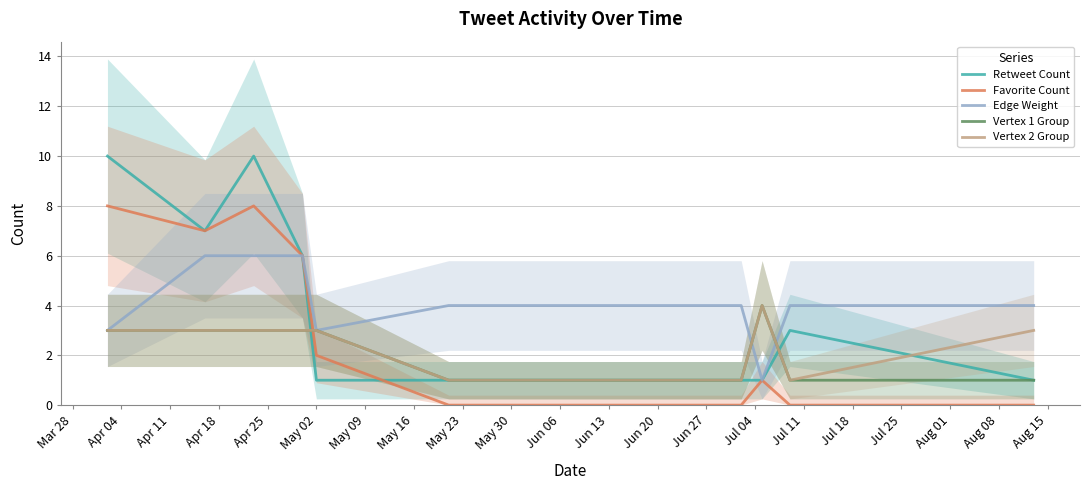

What is the highest value of the Edge Weight series?

6